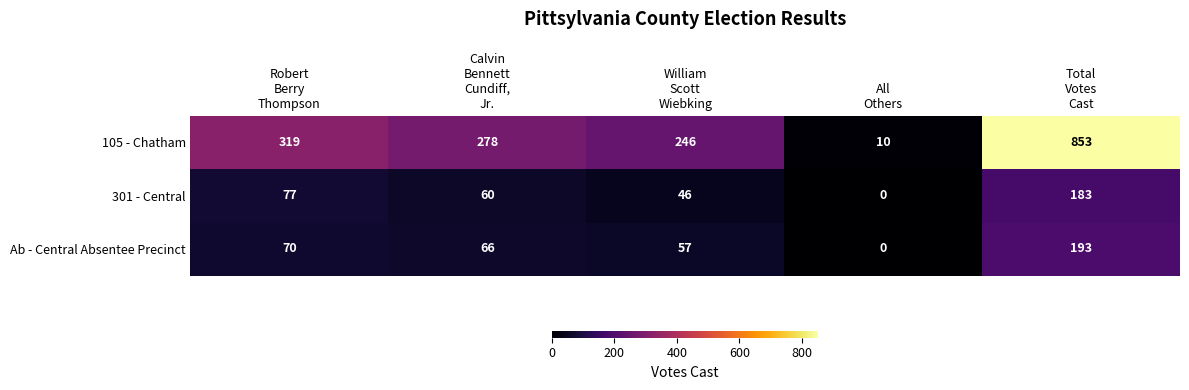

At how many categories does at least one series exceed 133?

4